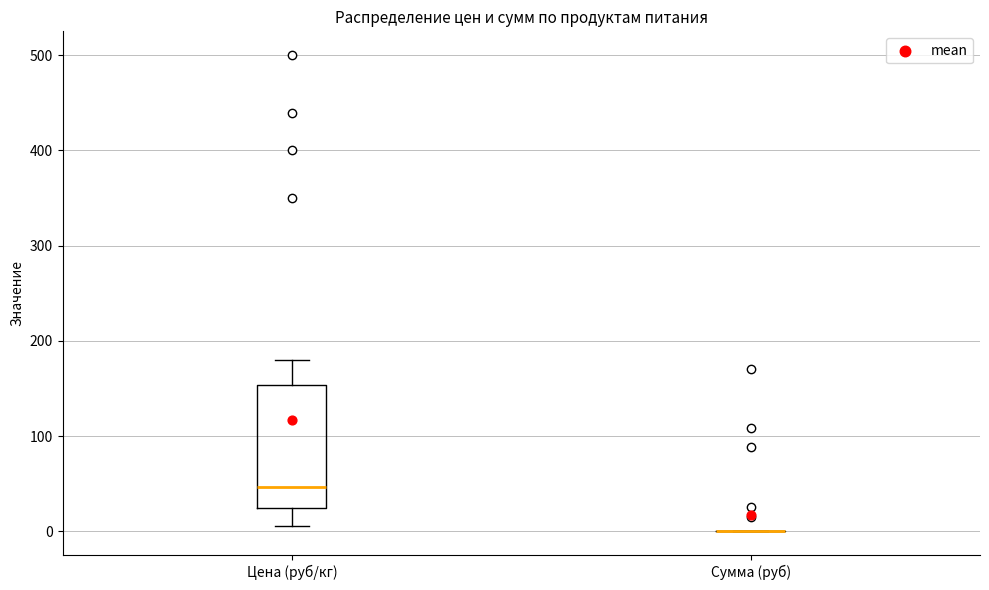

Reading left to right, read every box against the y-axis: the position of its median line, the range the box covers, and the ends of its whiskers. The values are not printed on the chart, so give them approximately, as read against the axis.

Цена (руб/кг): median 50, box 20 to 150, whiskers 10 to 180
Сумма (руб): box collapsed to a line at 0, whiskers 0 to 0